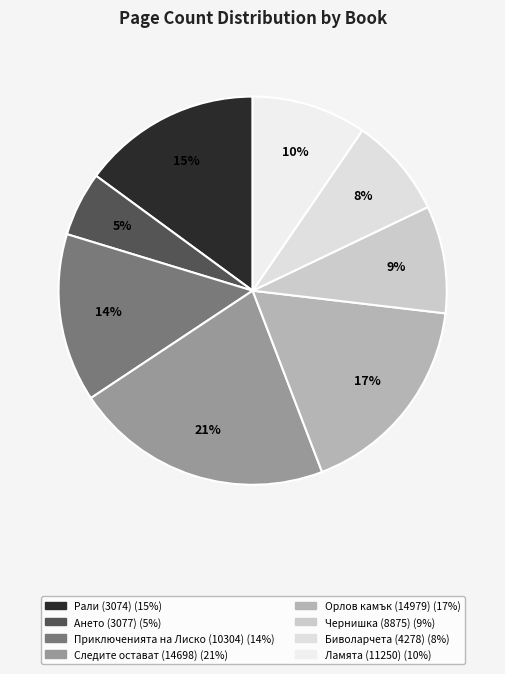

Is there any slice that represents more than half of the pie?

No